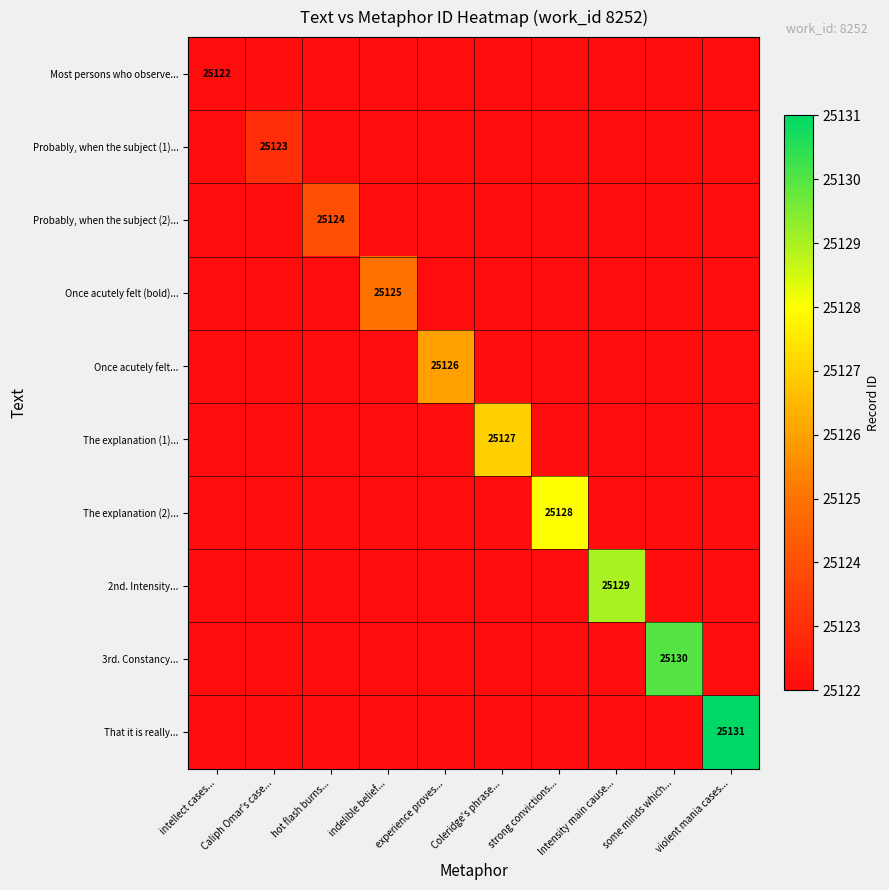

At how many categories does at least one series exceed 25123?

8